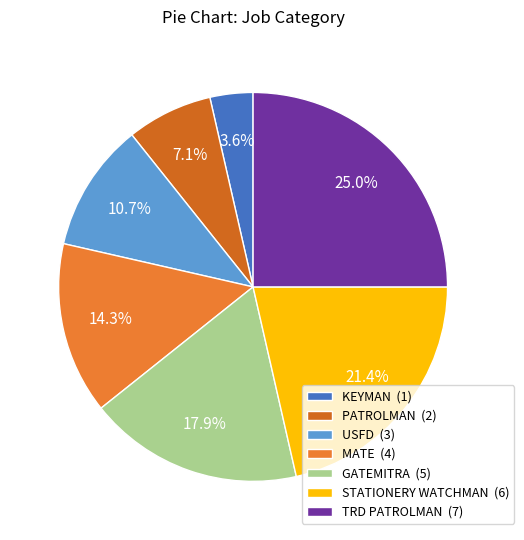

What is the smallest slice in the pie chart?

KEYMAN